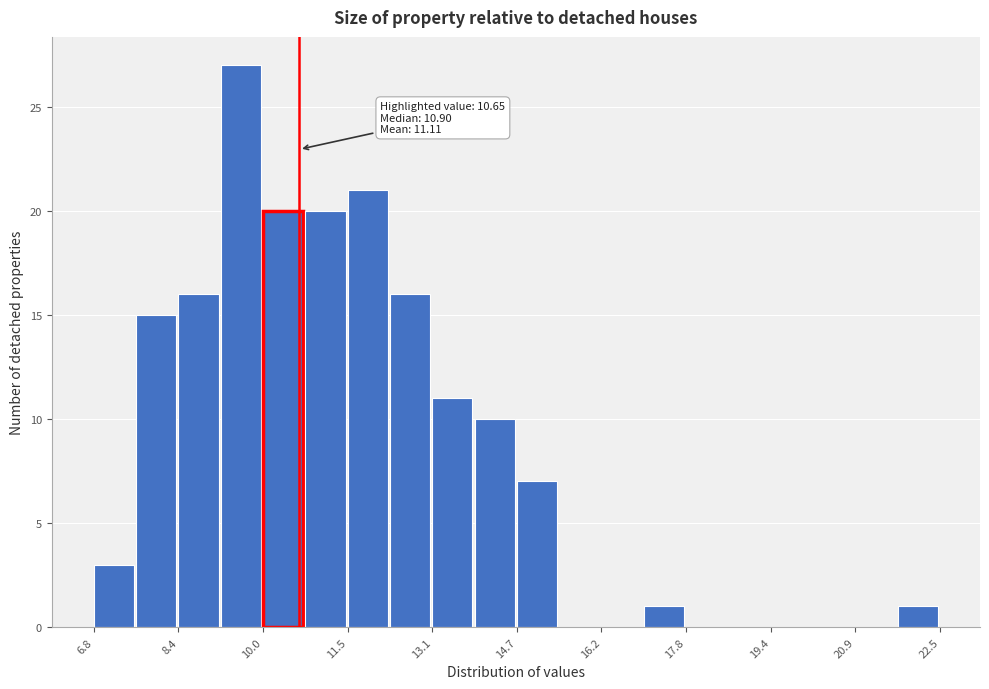

Read against the x-axis, roughly where is the centre of the tallest bar?

9.6